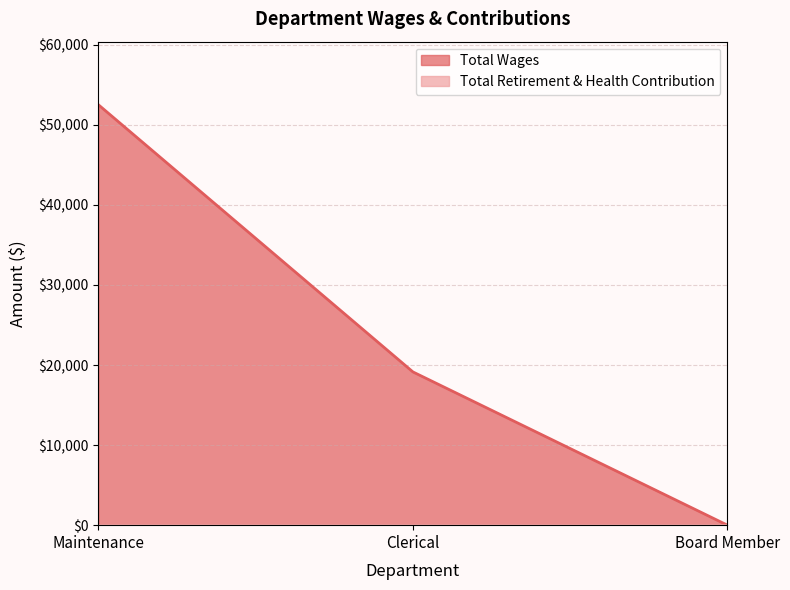

What is the maximum value shown in the chart?

52508